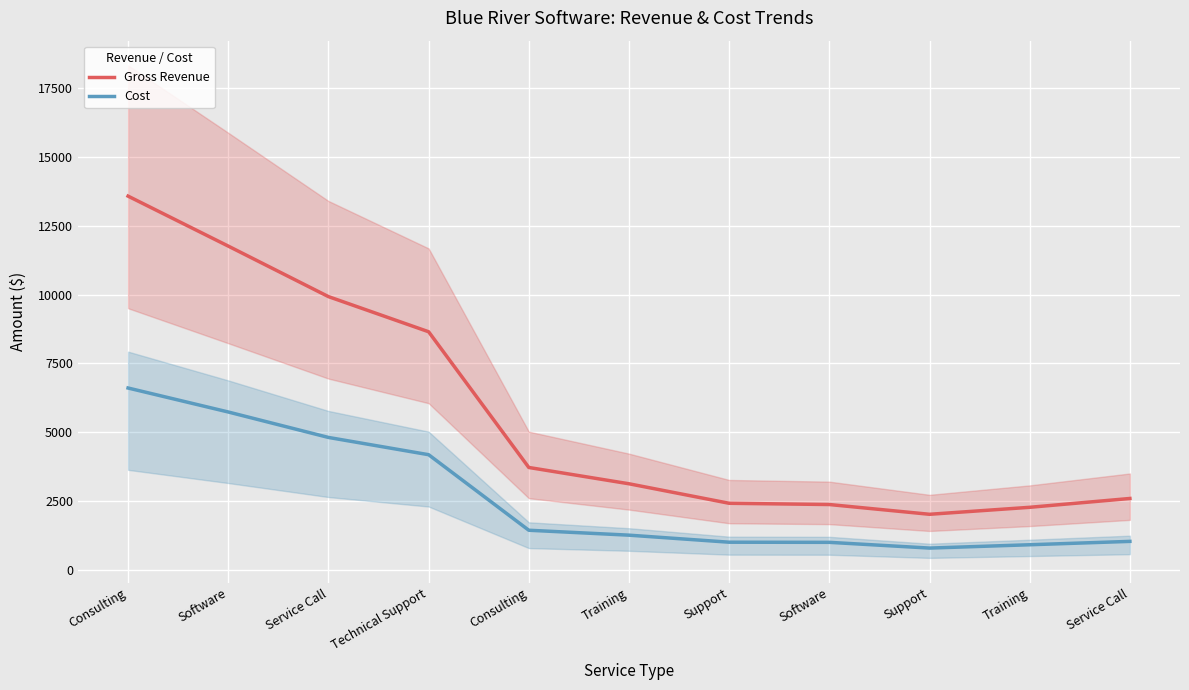

Reading left to right, extract all data points from this chart.

Gross Revenue: Consulting=13573.1	Software=11758.5	Service Call=9923.8	Technical Support=8647.6	Consulting=3719.0	Training=3127.0	Support=2418.7	Software=2373.4	Support=2018.9	Training=2272.7	Service Call=2593.3
Cost: Consulting=6604.8	Software=5733.8	Service Call=4809.7	Technical Support=4182.9	Consulting=1439.4	Training=1260.9	Support=1005.1	Software=1000.3	Support=792.0	Training=912.6	Service Call=1035.2